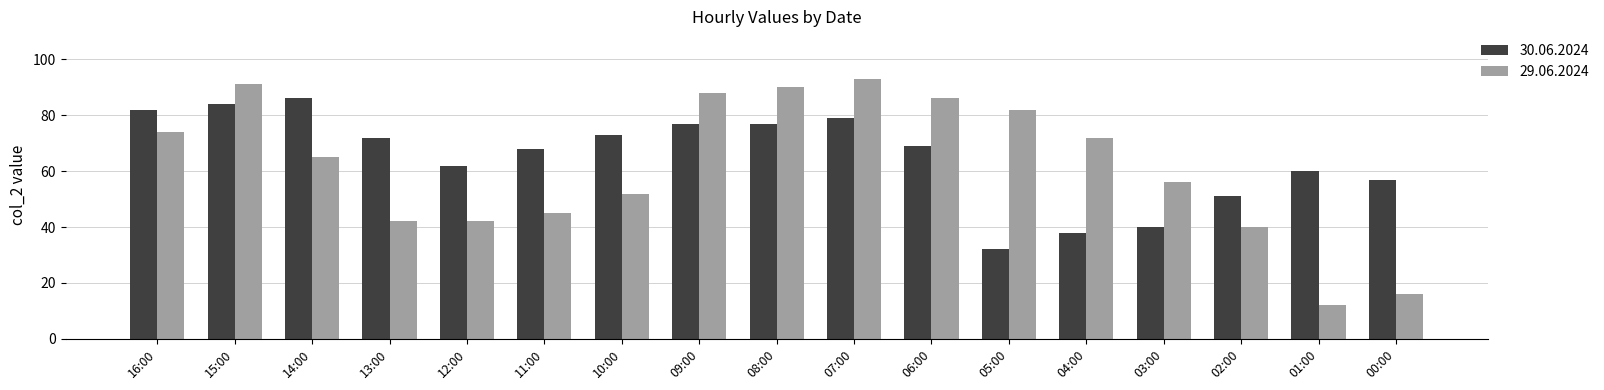

Where does the 30.06.2024 series first go above 69?

16:00